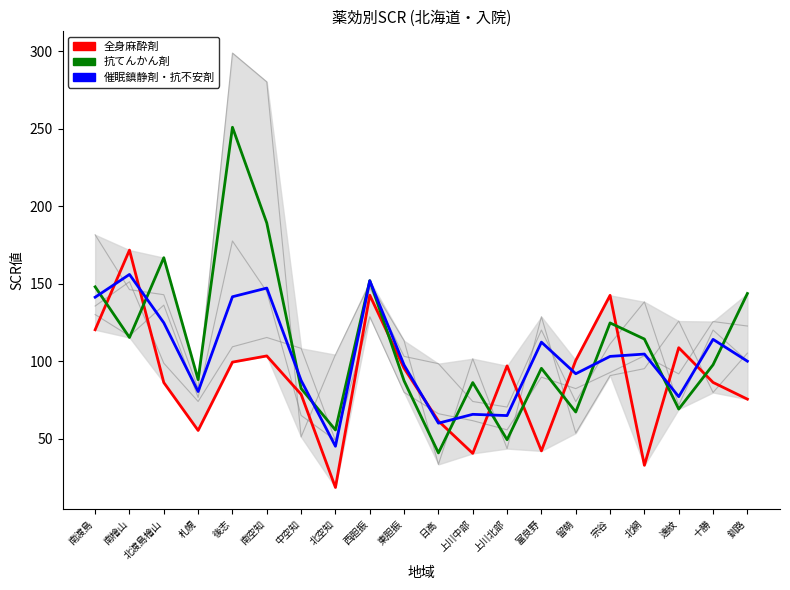

At which category is the sum across all series the highest?

後志